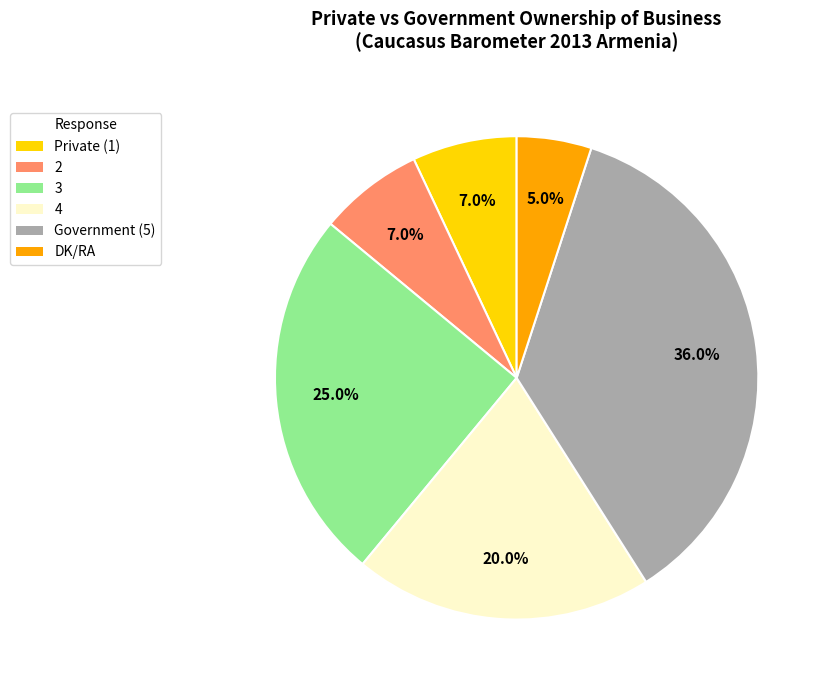

To the nearest percent, what is the average slice percentage?

17%